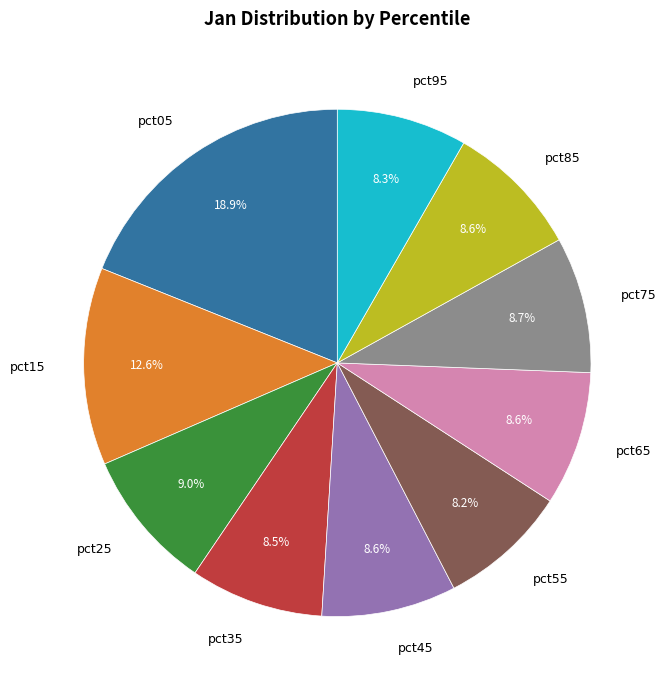

Which has a higher value, pct55 or pct25?

pct25